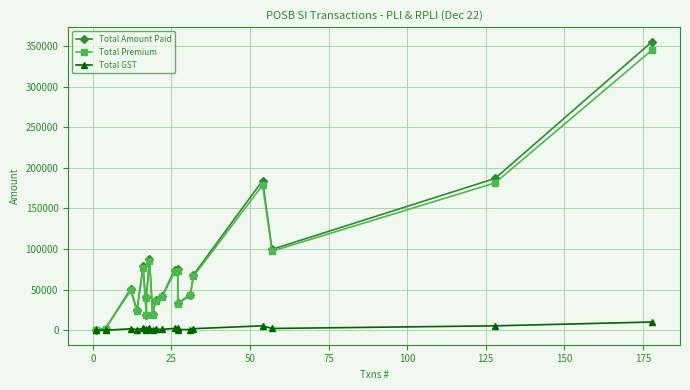

What is the value of the Total Amount Paid point at the 9th from the left?

19756